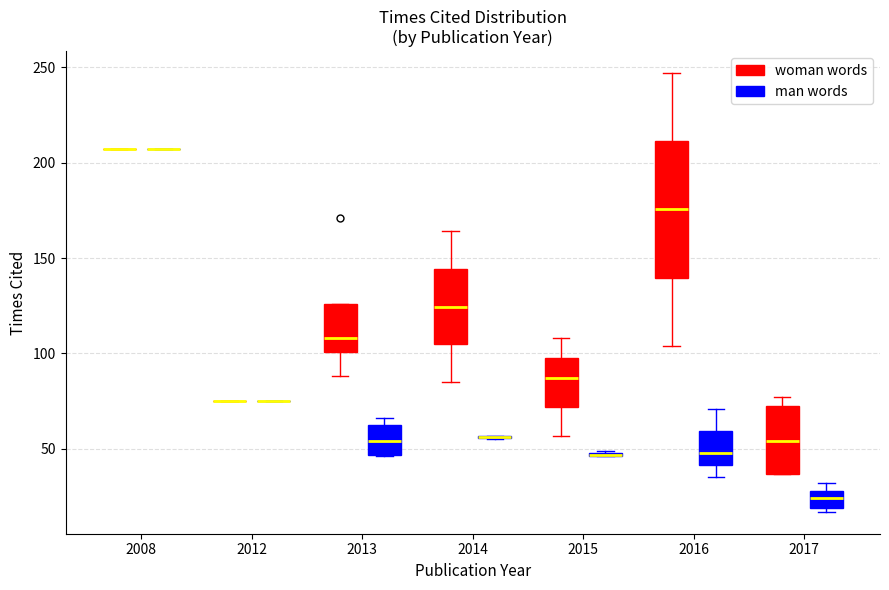

Reading left to right, read every box against the y-axis: the position of its median line, the range the box covers, and the ends of its whiskers. The values are not printed on the chart, so give them approximately, as read against the axis.

2008 (woman words): box collapsed to a line at 205, whiskers 205 to 205
2008 (man words): box collapsed to a line at 205, whiskers 205 to 205
2012 (woman words): box collapsed to a line at 75, whiskers 75 to 75
2012 (man words): box collapsed to a line at 75, whiskers 75 to 75
2013 (woman words): median 110, box 100 to 125, whiskers 90 to 125
2013 (man words): median 55, box 45 to 60, whiskers 45 to 65
2014 (woman words): median 125, box 105 to 145, whiskers 85 to 165
2014 (man words): box collapsed to a line at 55, whiskers 55 to 55
2015 (woman words): median 85, box 70 to 100, whiskers 55 to 110
2015 (man words): box collapsed to a line at 45, whiskers 45 to 50
2016 (woman words): median 175, box 140 to 210, whiskers 105 to 245
2016 (man words): median 50, box 40 to 60, whiskers 35 to 70
2017 (woman words): median 55, box 35 to 75, whiskers 35 to 75 (just above the box's upper edge)
2017 (man words): median 25, box 20 to 30, whiskers 15 to 30 (just above the box's upper edge)